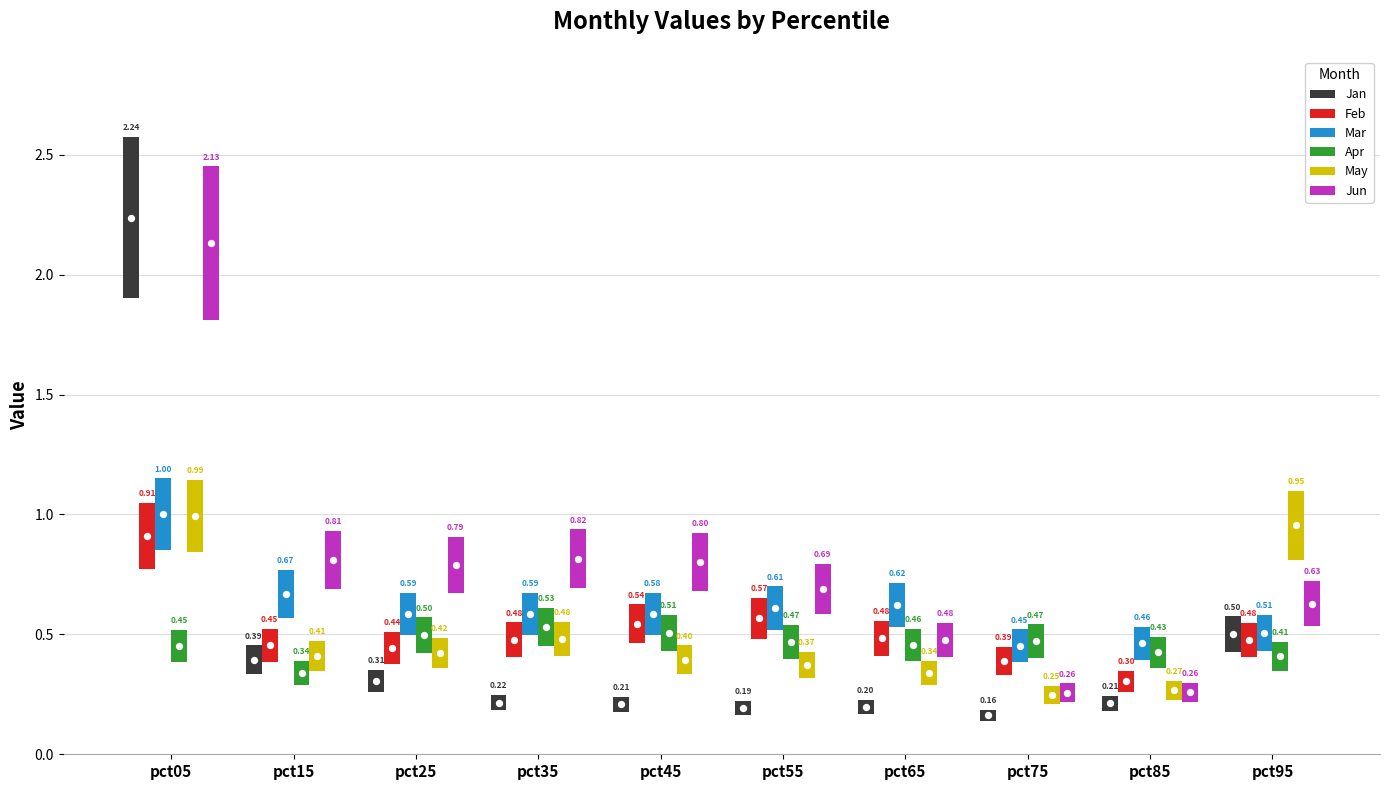

What are all the series names shown in the legend?

Jan, Feb, Mar, Apr, May, Jun